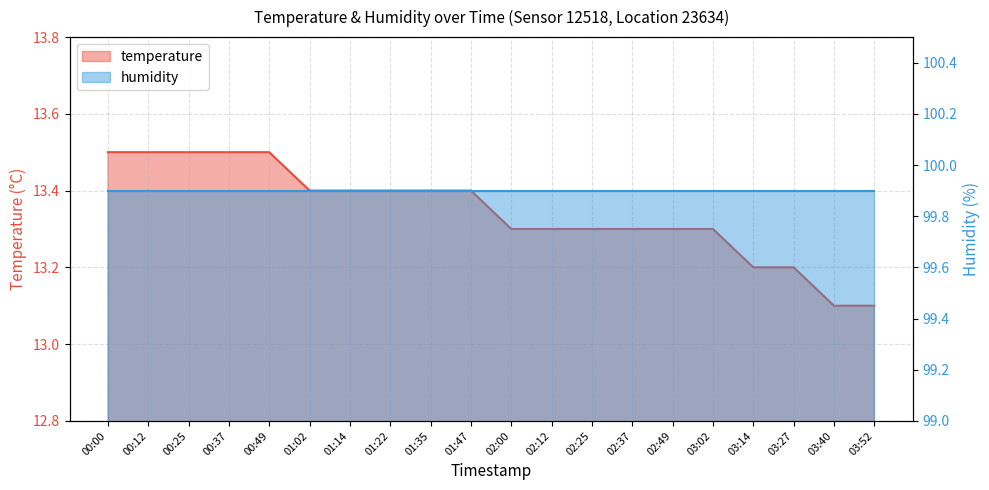

Does the chart display data point markers on the line(s)?

No